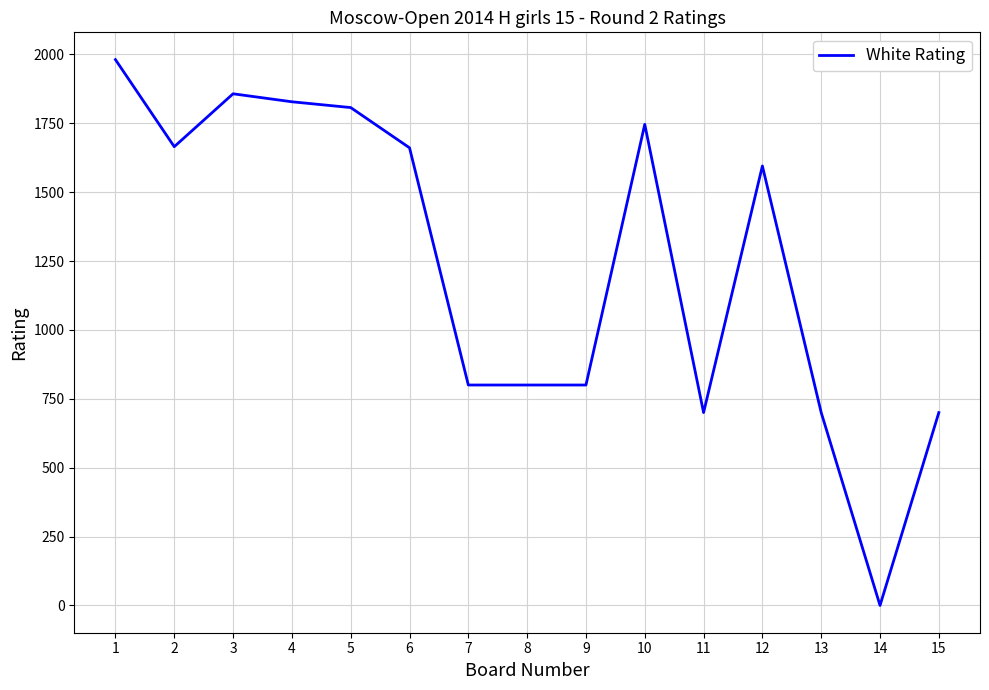

What is the sum of all values?

18640